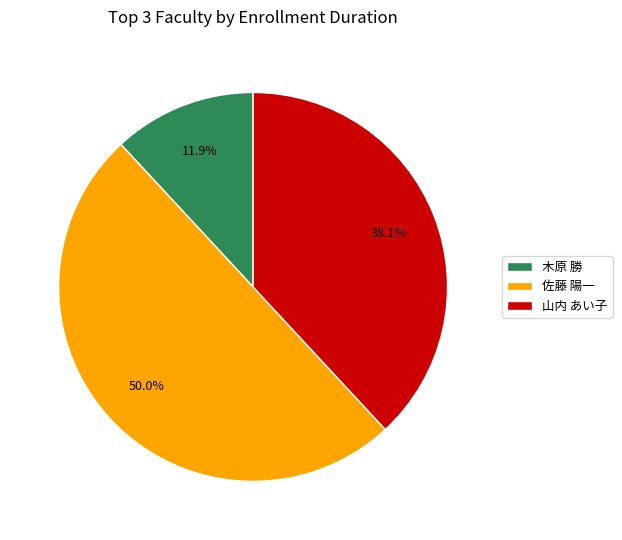

What is the total percentage of 木原 勝 and 佐藤 陽一?

61.9%